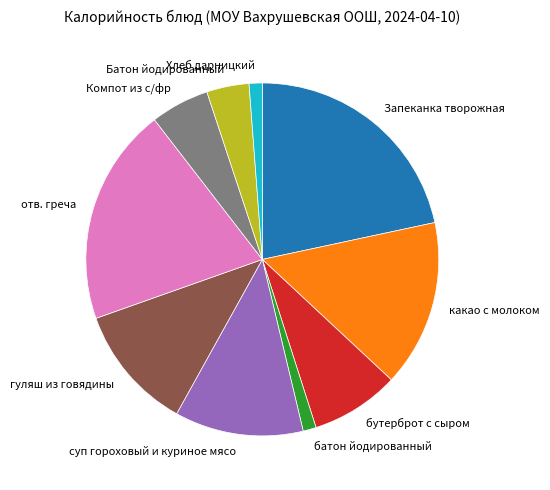

Is it true that бутерброт с сыром is 22% of the pie?

False